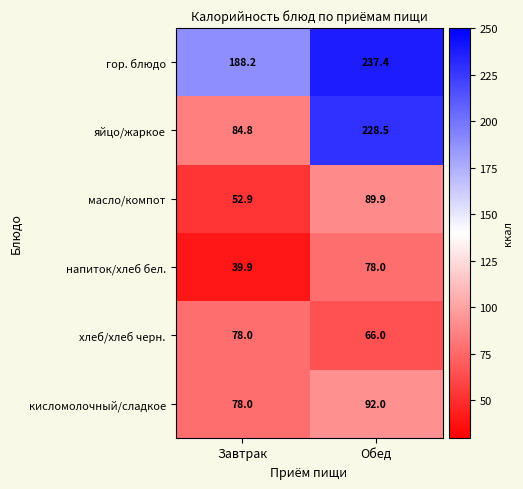

What is the total value across all series at Обед?

791.8